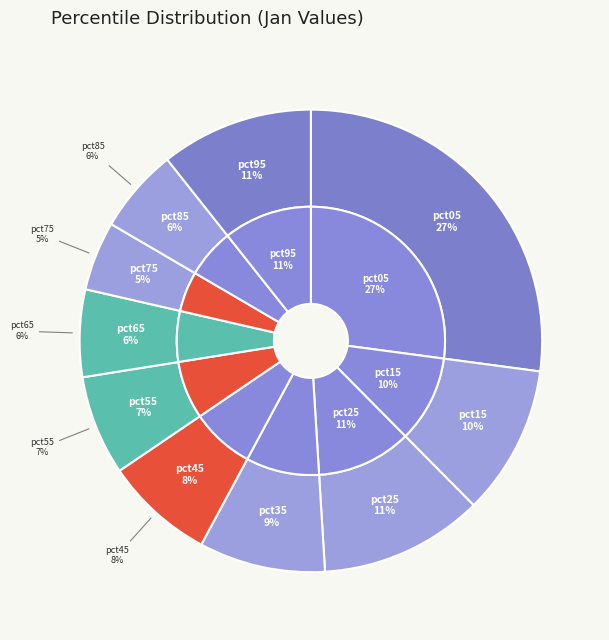

What is the largest slice in the pie chart?

pct05